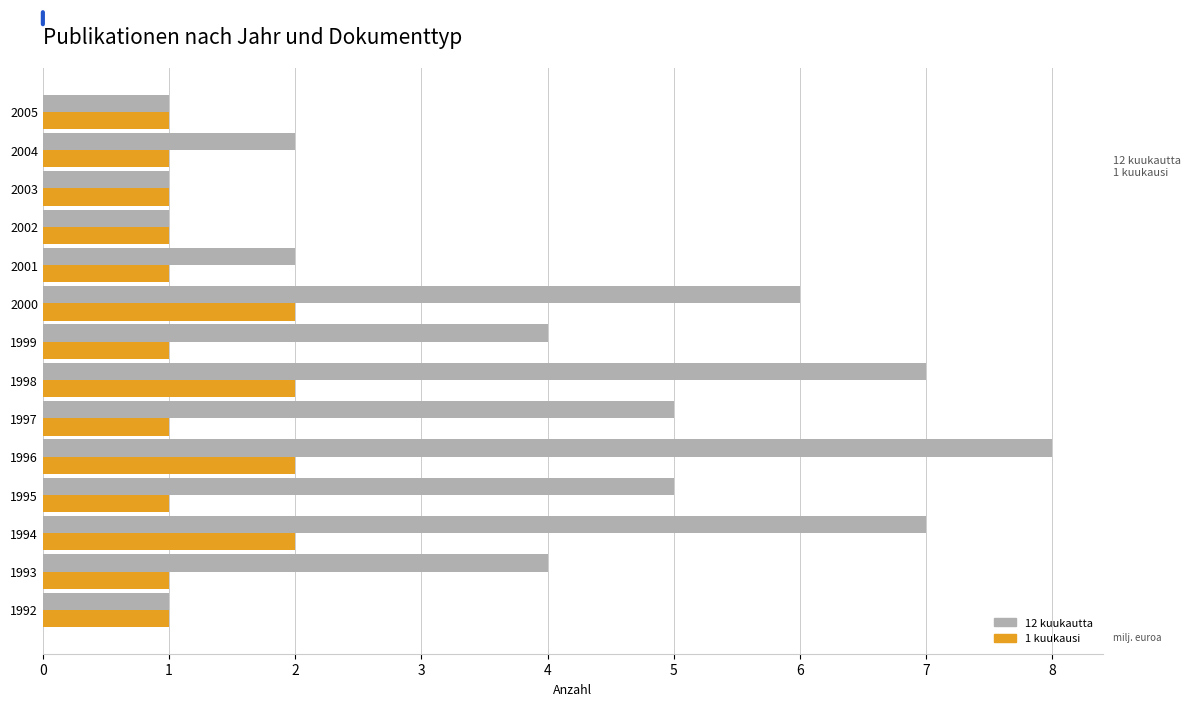

What is the difference between the maximum and second lowest values in the 12 kuukautta series?

7